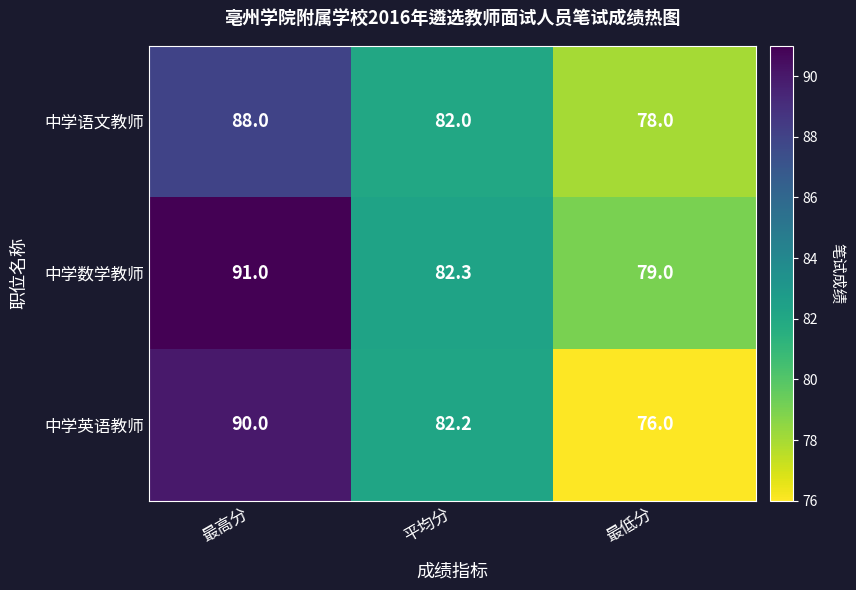

What is the difference between the maximum and minimum values in the 中学数学教师 series?

12.0